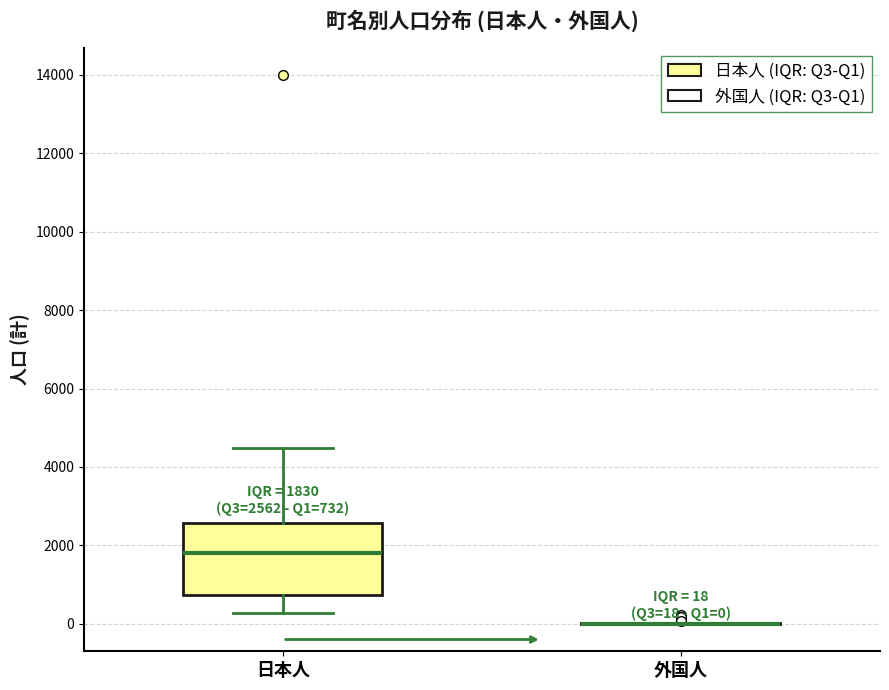

Which box is the tallest, from its lower edge to its upper edge?

日本人